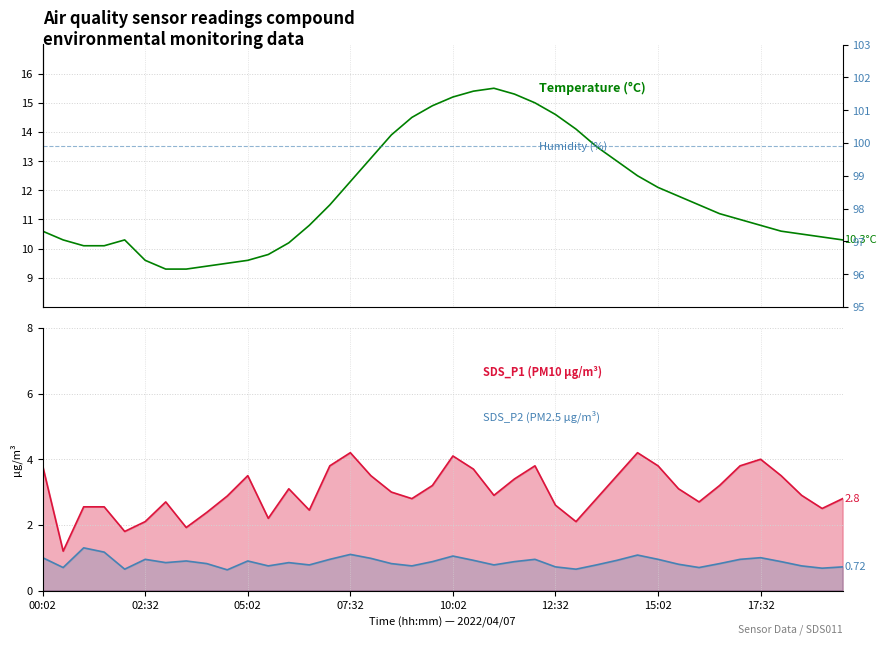

True or false: SDS_P1 (PM10 µg/m³) and SDS_P2 (PM2.5 µg/m³) cross at least once.

False